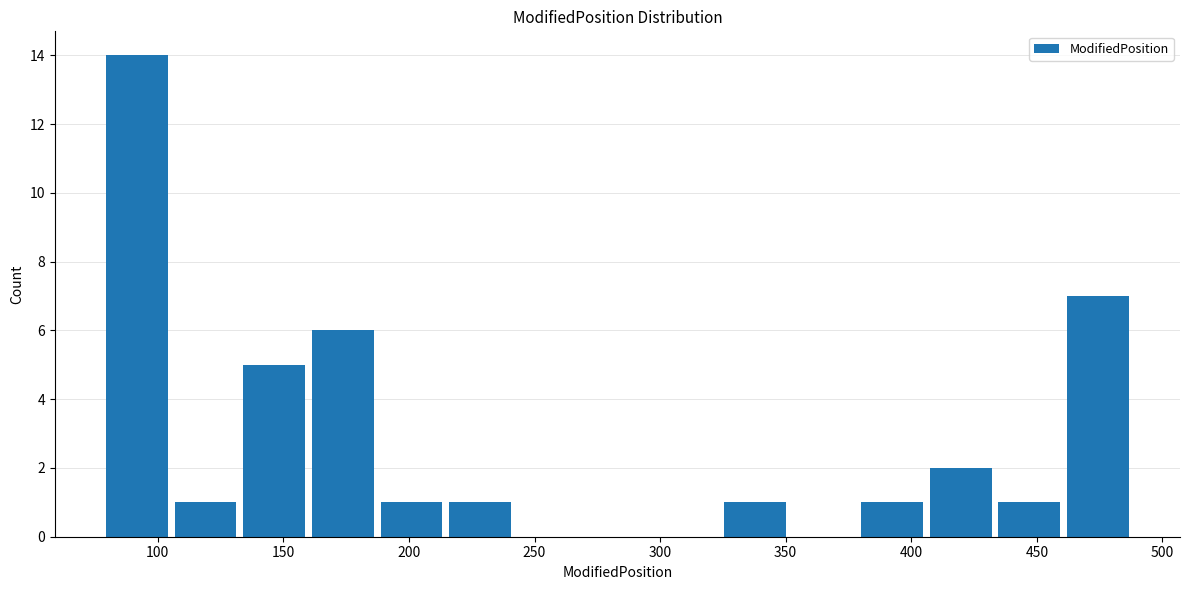

What is the height of the bar covering 135 to 160 on the x-axis? Neither the bar edges nor the heights are printed on the chart, so give them approximately, as read against the axes.

5